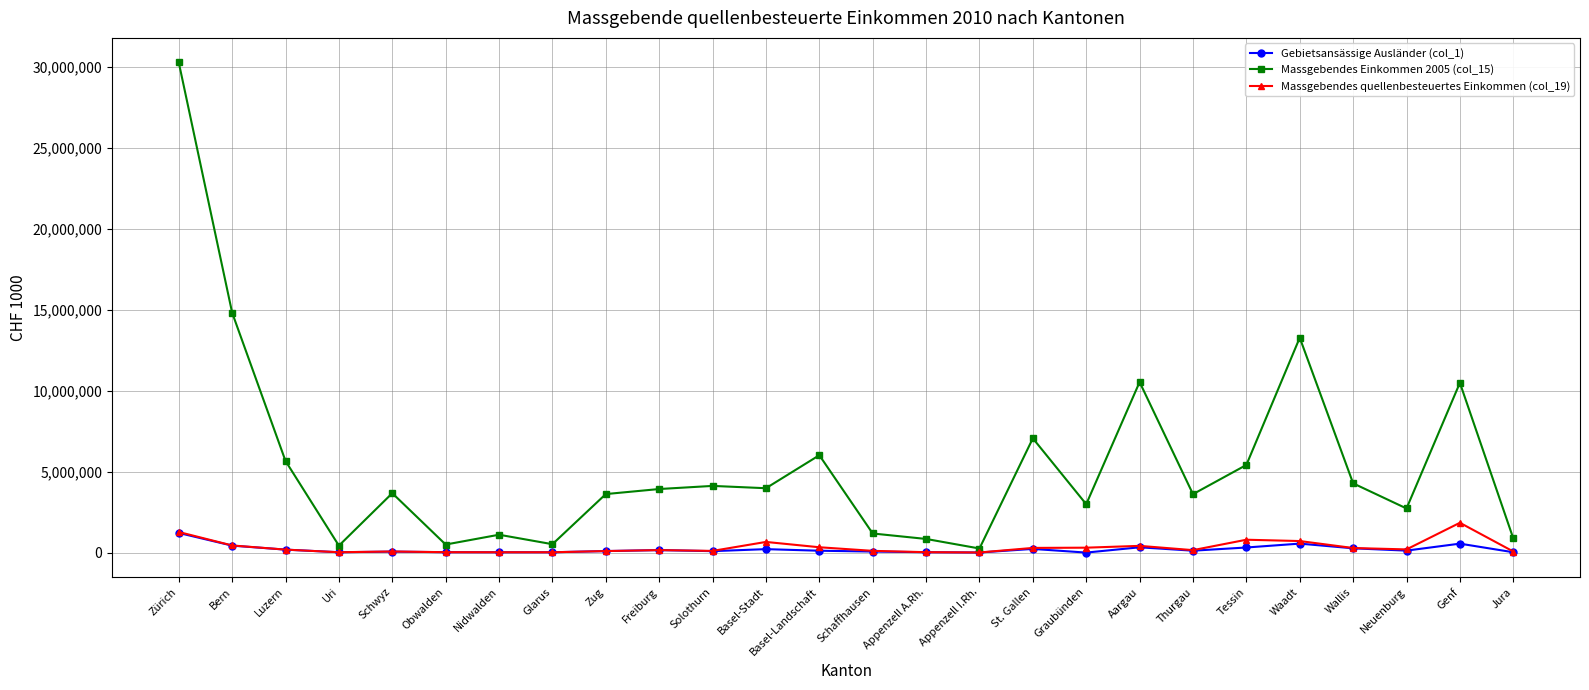

How many values in the Massgebendes Einkommen 2005 (col_15) series exceed 3924395?

13